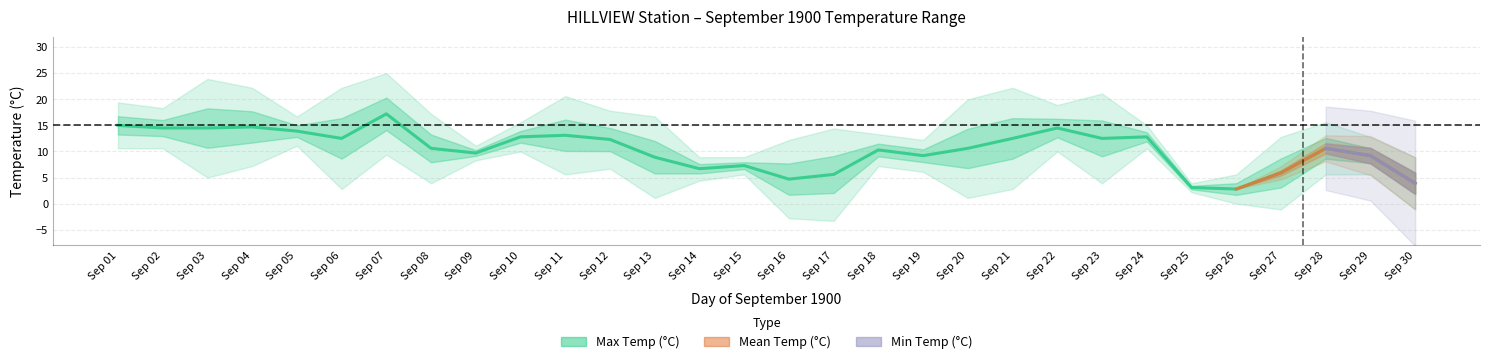

In Min Temp (°C), how many points are lower than both neighbors (excluding endpoints)?

9